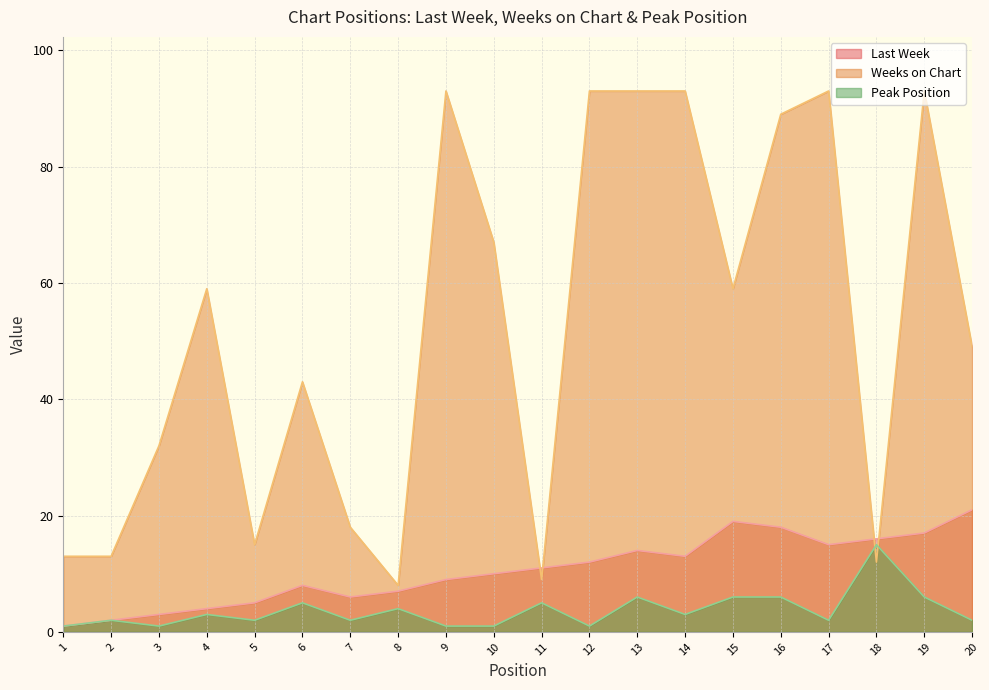

What is the maximum value shown in the chart?

93